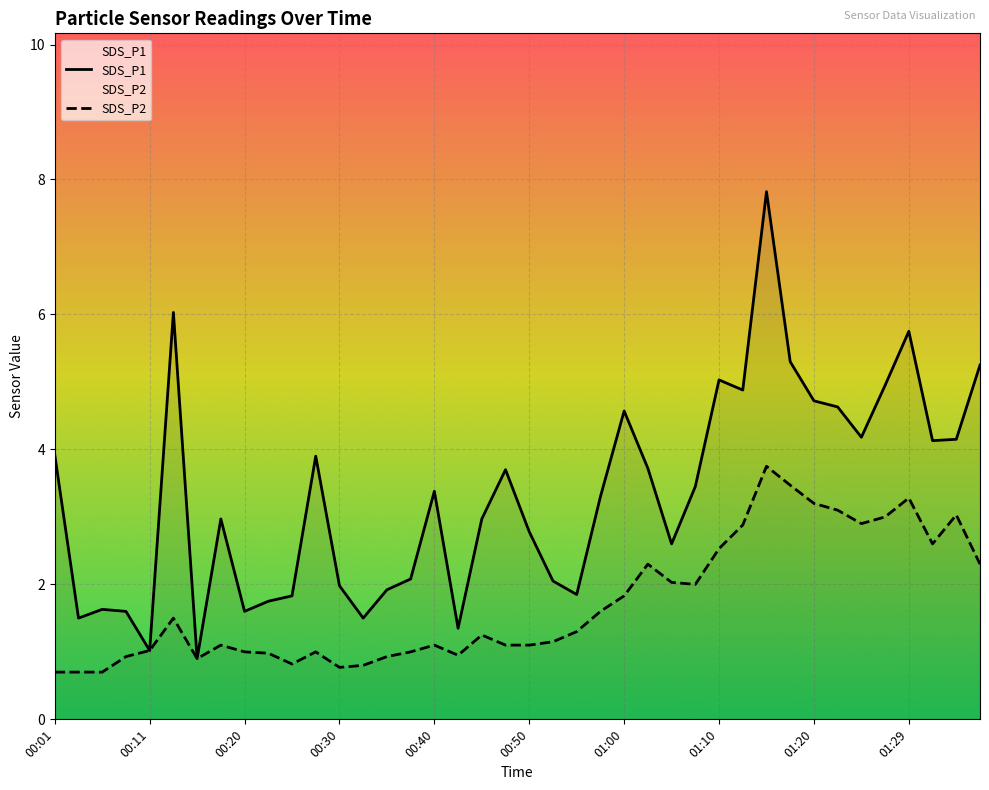

Does the chart display data point markers on the line(s)?

No